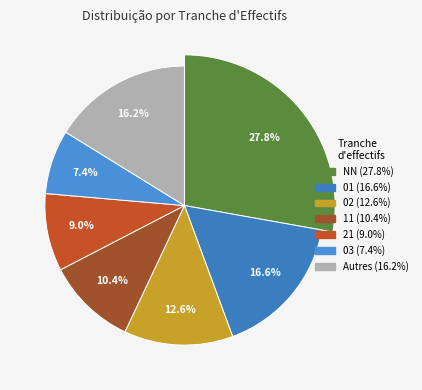

True or false: 31 accounts for 1% of the total.

False